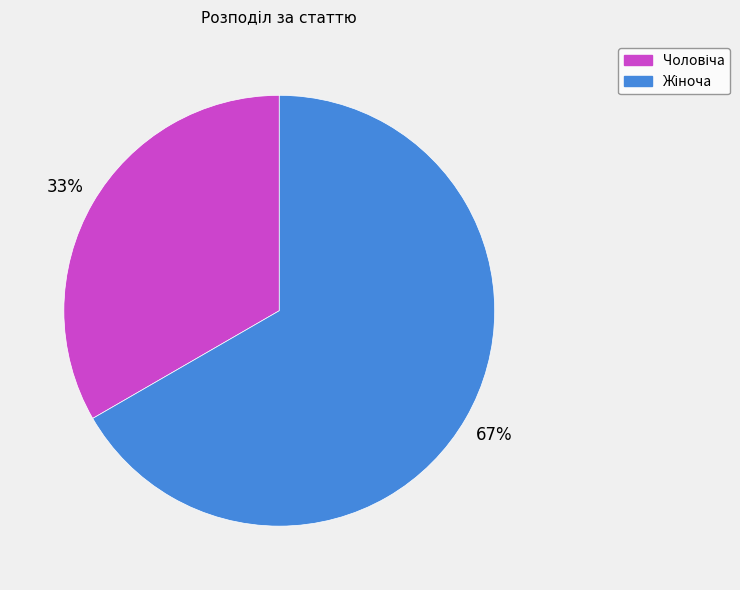

To the nearest percent, what is the average slice percentage?

50%